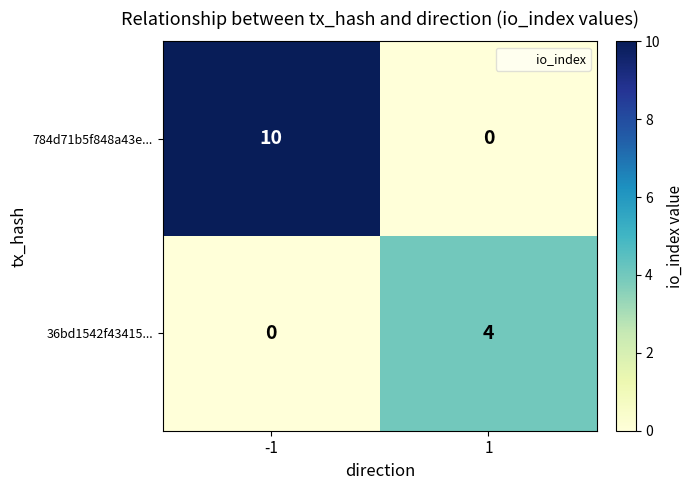

What is the highest value of the 36bd1542f43415... series?

4